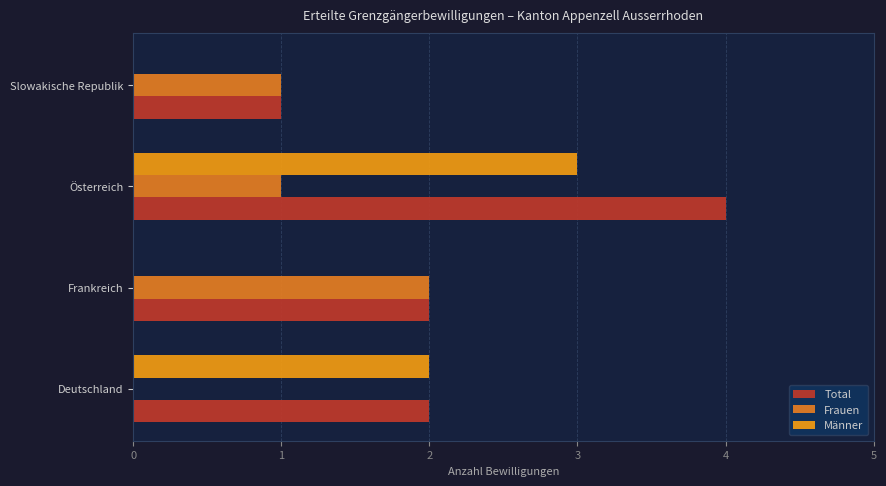

What is the greatest value displayed?

4